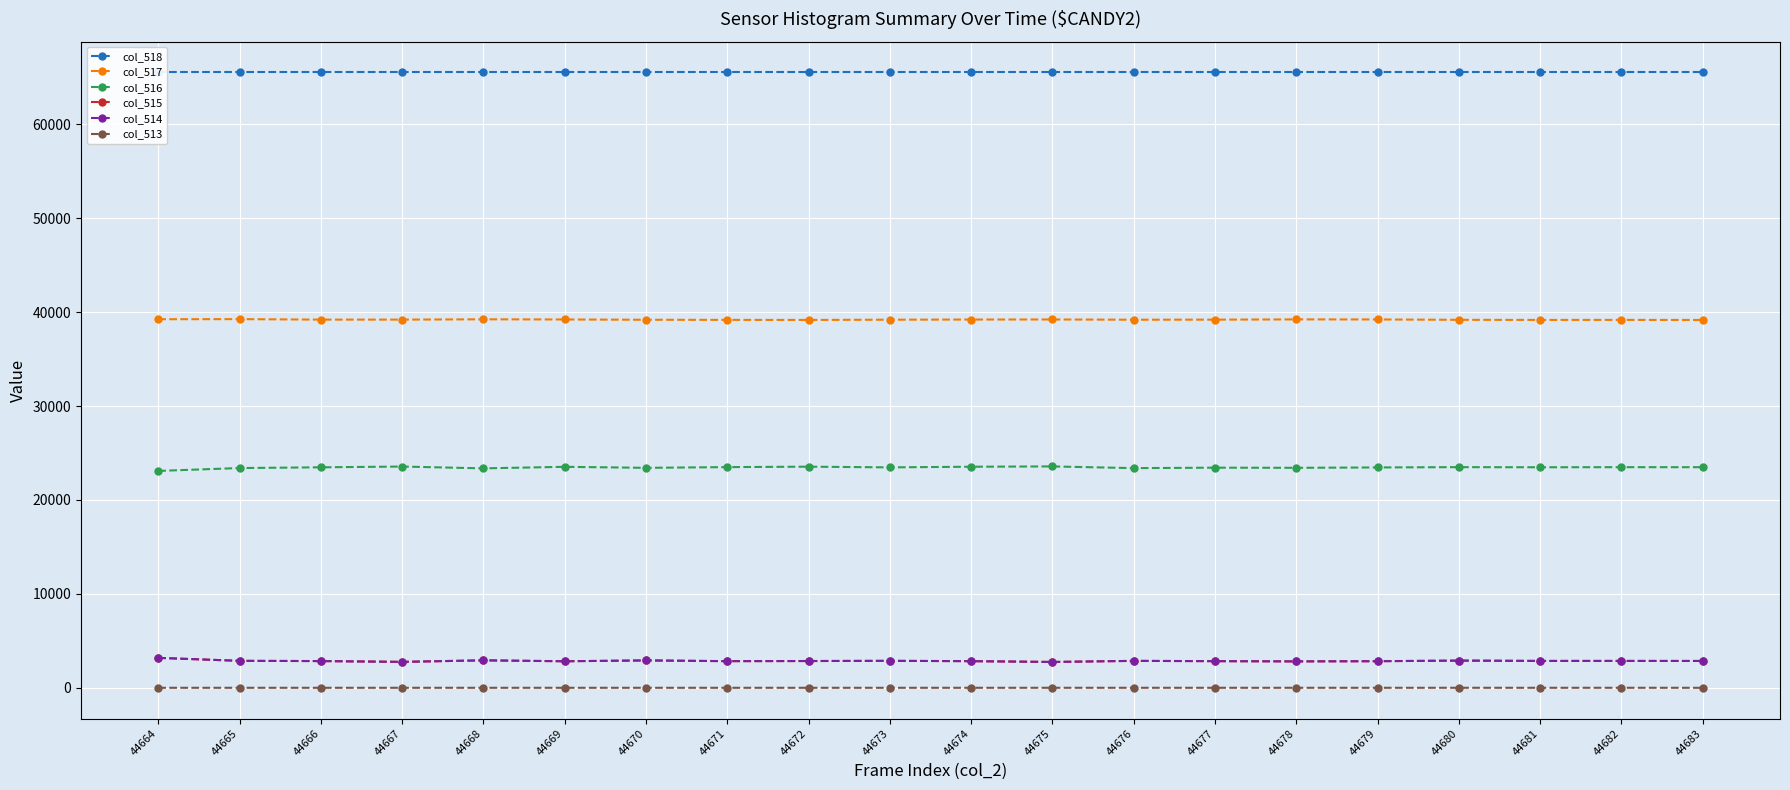

What is the spread (max minus min) of values at 44669?

65535